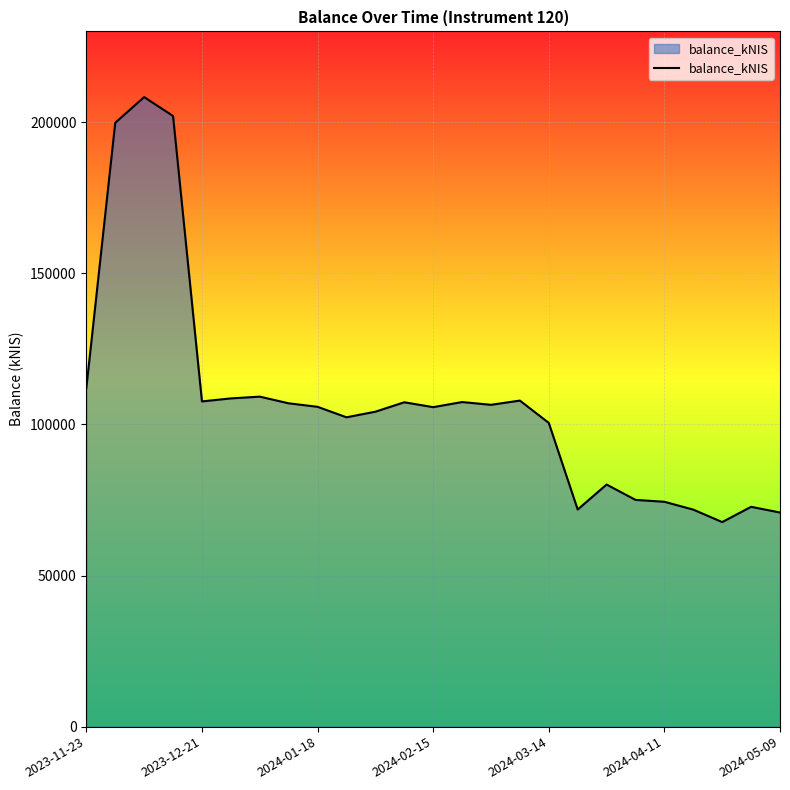

What is the smallest value displayed?

67672.2